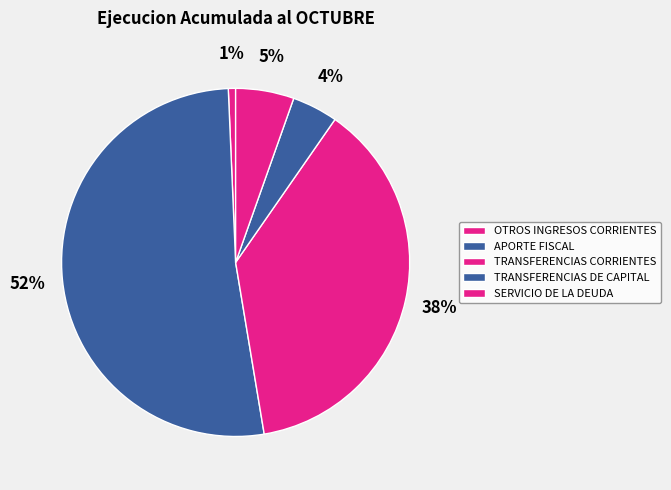

To the nearest percent, what is the average slice percentage?

20%